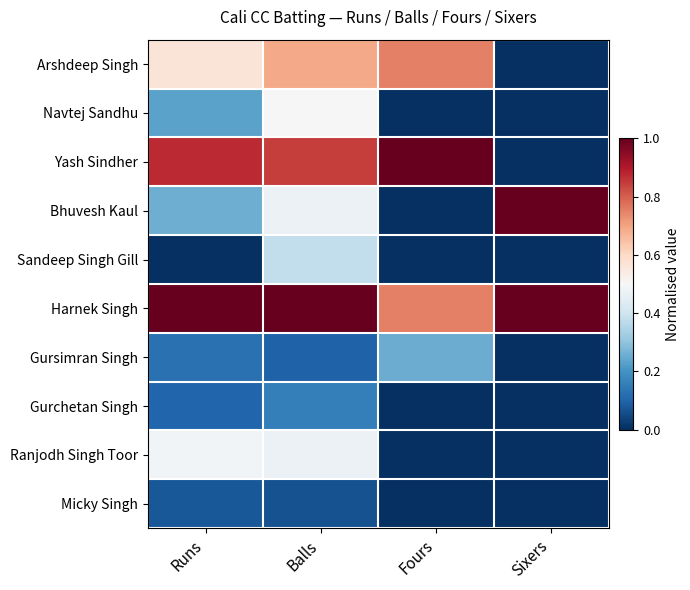

At how many categories does at least one series exceed 0?

4